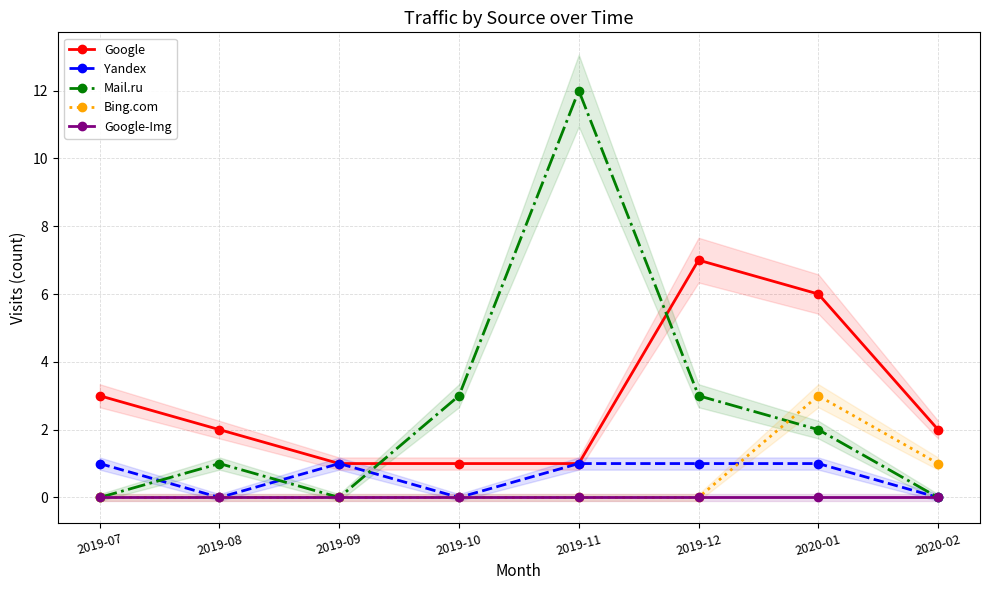

What is the difference between the maximum and second lowest values in the Bing.com series?

3